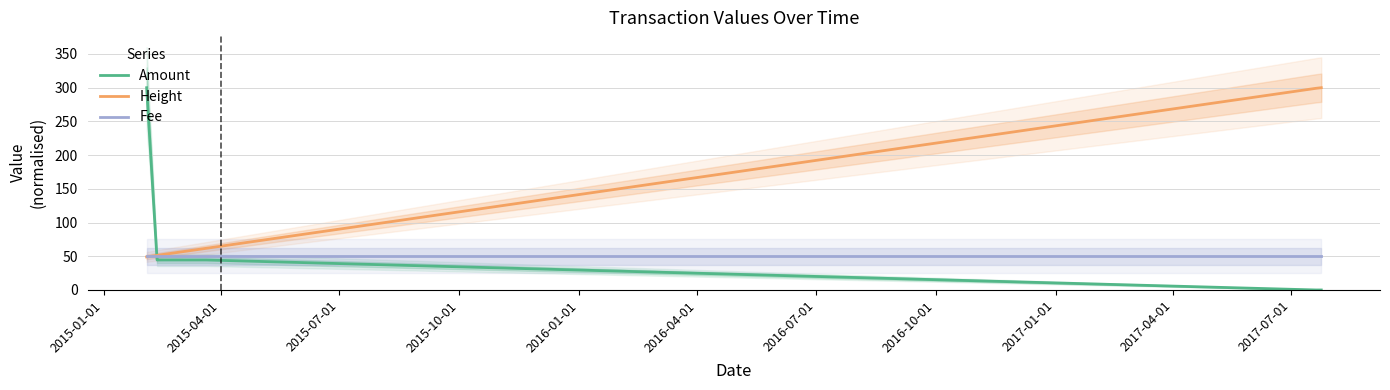

Reading right to left, what are all the values shown in this chart?

Amount: 0.0	0.0	44.5	44.5	44.5	300.0
Height: 300.0	299.1	61.8	51.6	51.3	49.0
Fee: 50.0	50.0	50.0	50.0	50.0	50.0